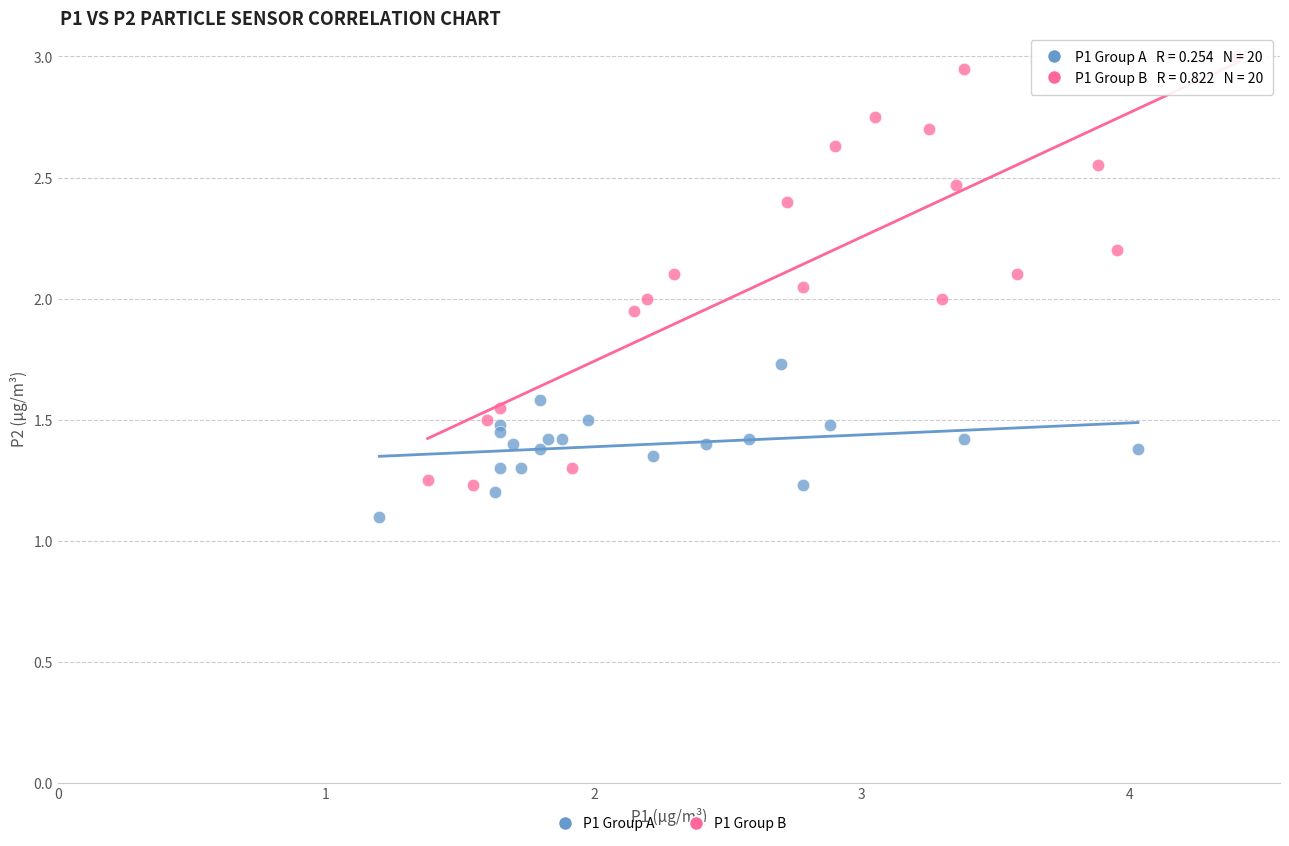

Which series has the largest Y range (max minus min)?

P1 Group B